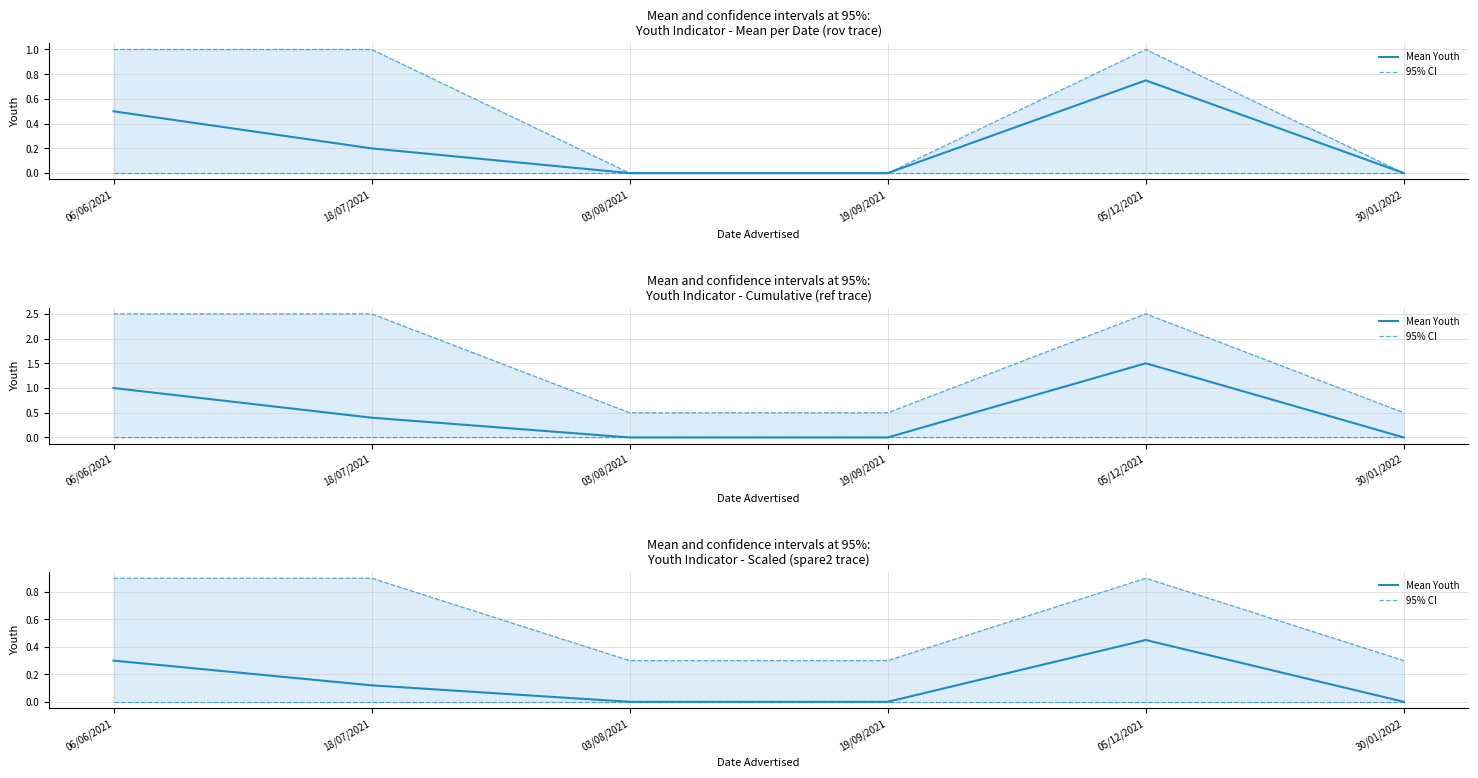

What is the sum of the Mean Youth values at 18/07/2021 and 30/01/2022?

0.1